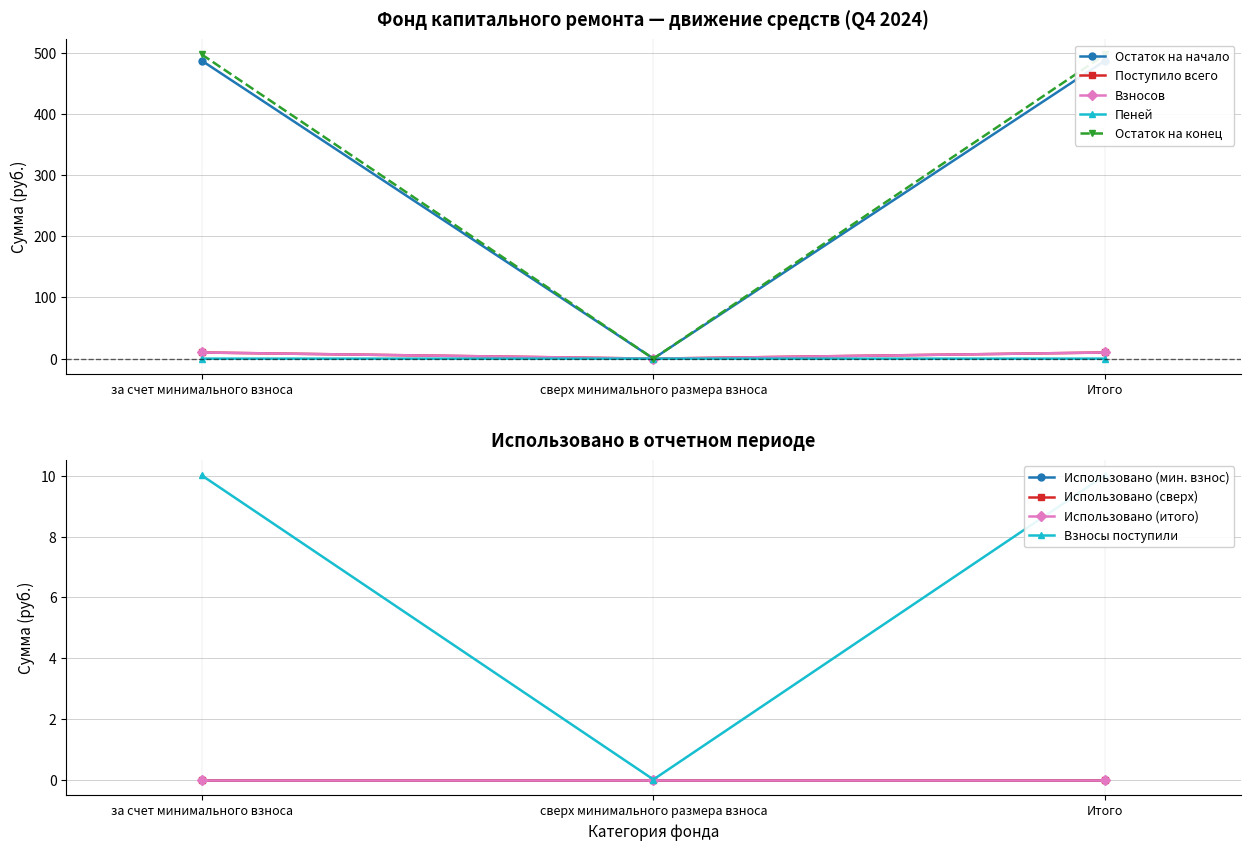

What is the label of the 3rd point from the left?

Итого